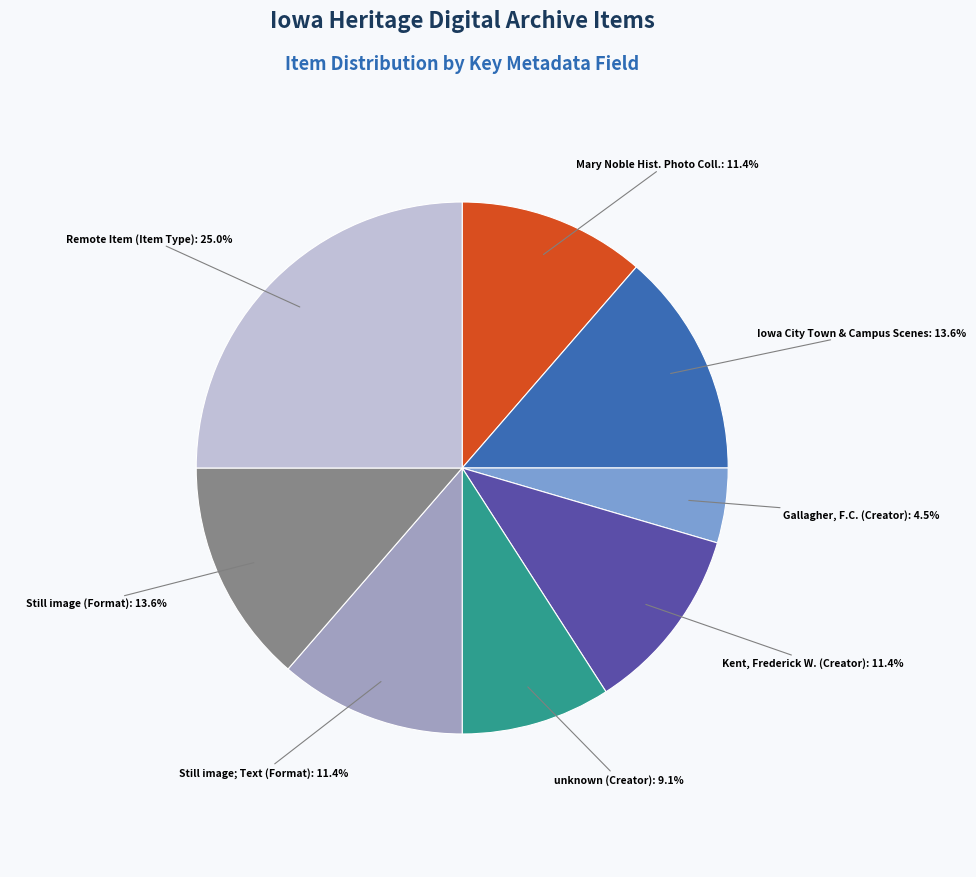

Is there a majority slice in this chart?

No